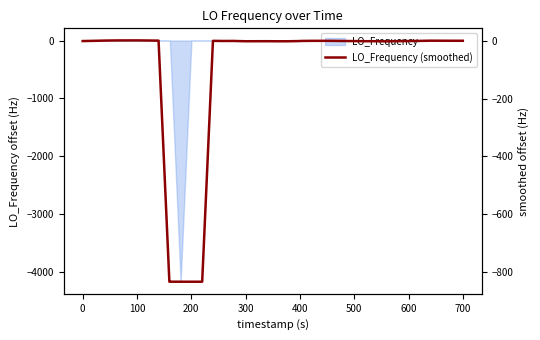

What is the minimum value for LO_Frequency?

-4172.1